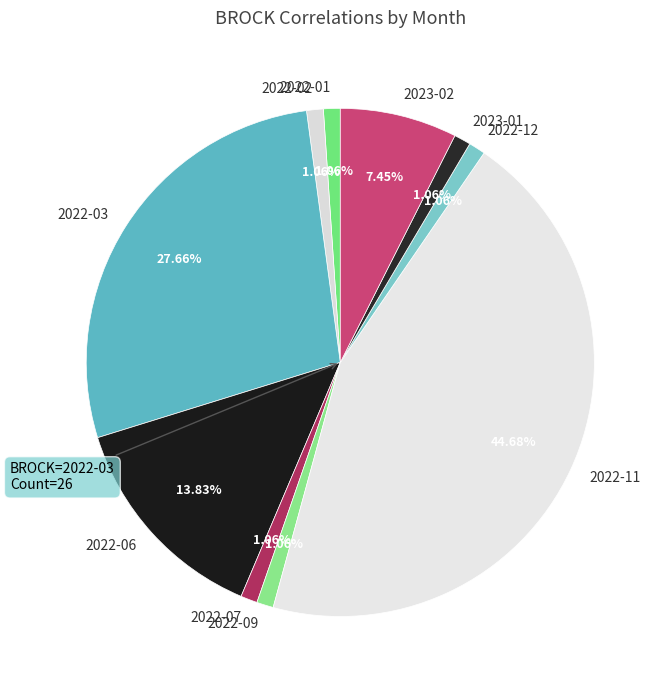

Which has a higher value, 2023-02 or 2022-03?

2022-03